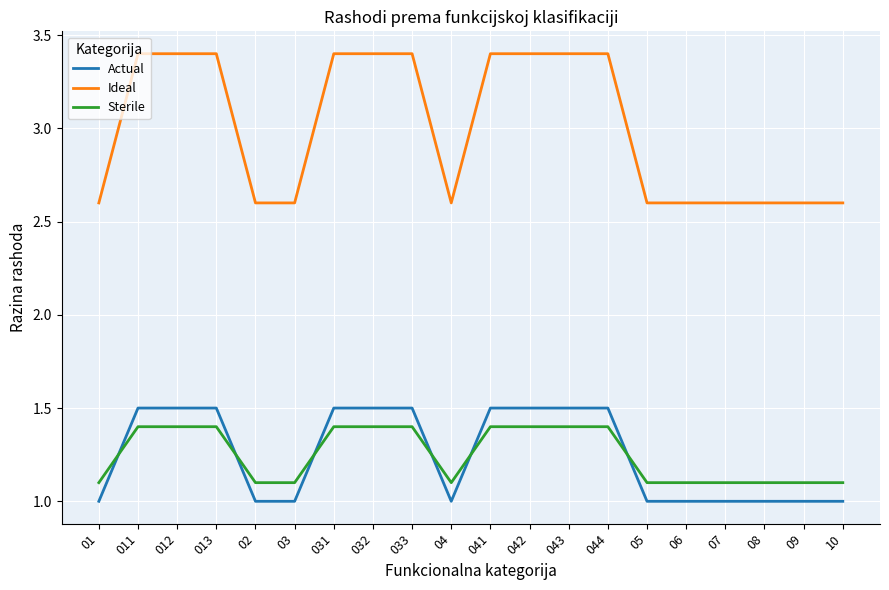

Is this an area chart (filled region under the line)?

No